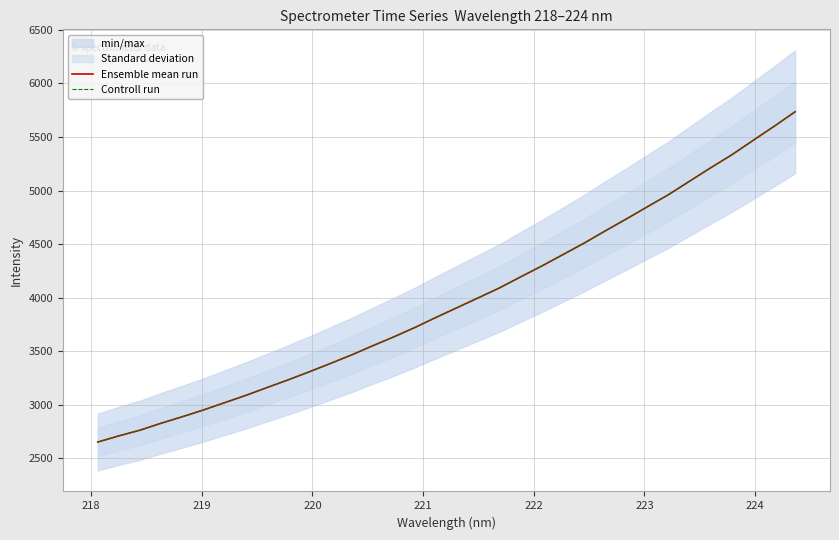

At how many categories does at least one series exceed 5490?

2